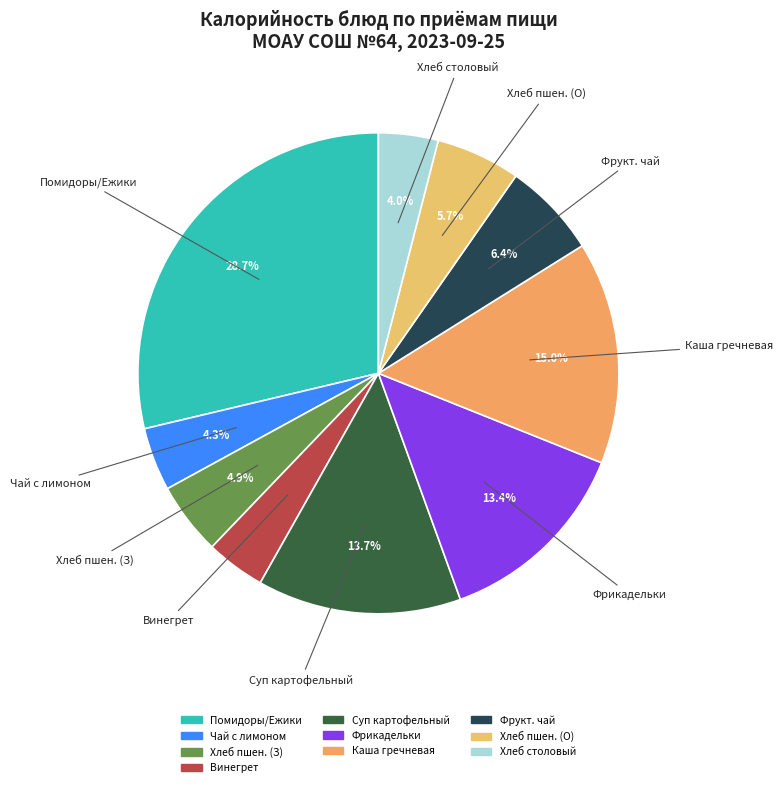

Is there any slice that represents more than half of the pie?

No